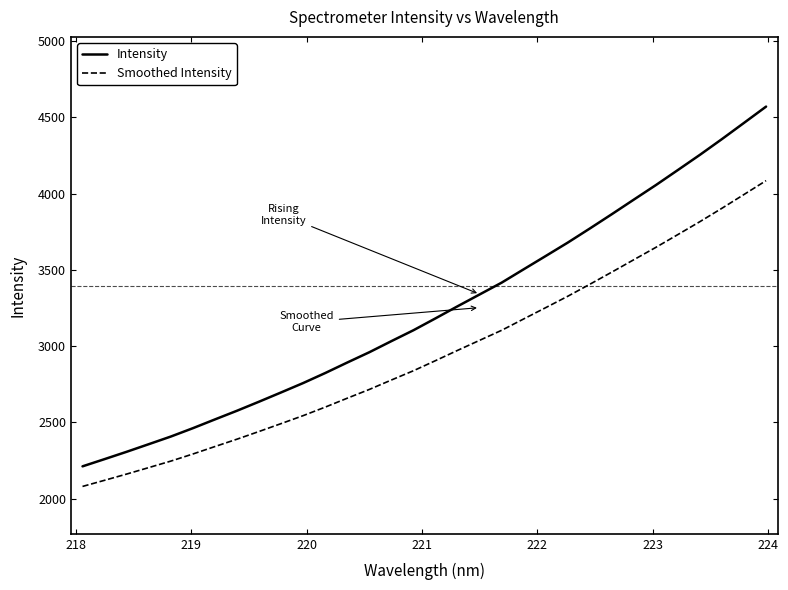

True or false: Intensity and Smoothed Intensity intersect in this chart.

False